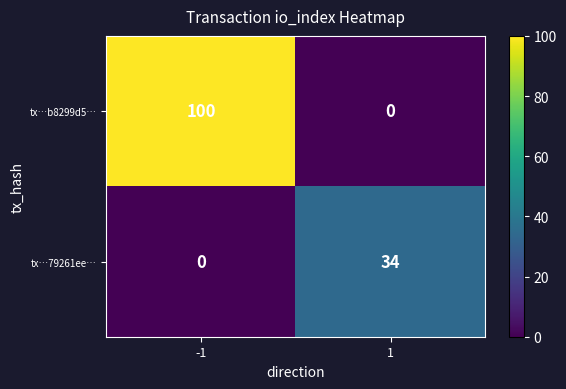

How many values in tx…79261ee… are above zero?

1